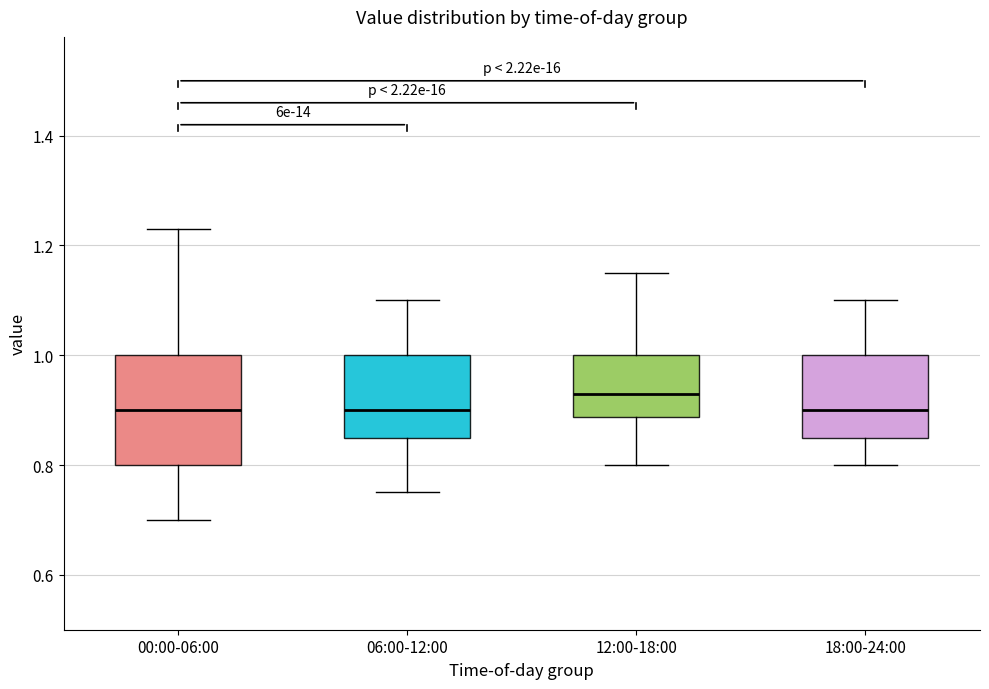

Comparing the boxes themselves (not the whiskers), which one is the tallest?

00:00-06:00